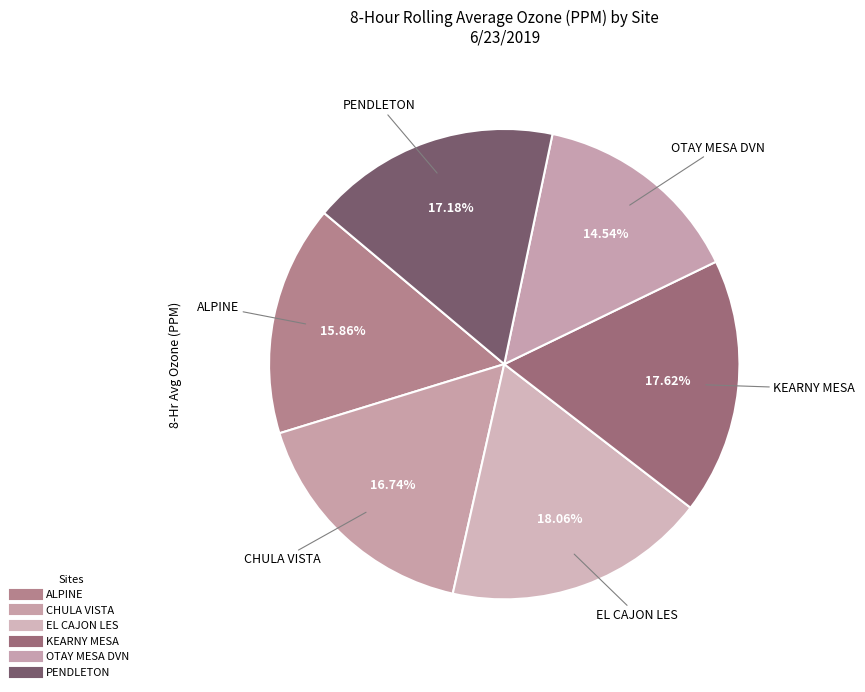

The CHULA VISTA slice represents 17% of the pie. True or false?

True